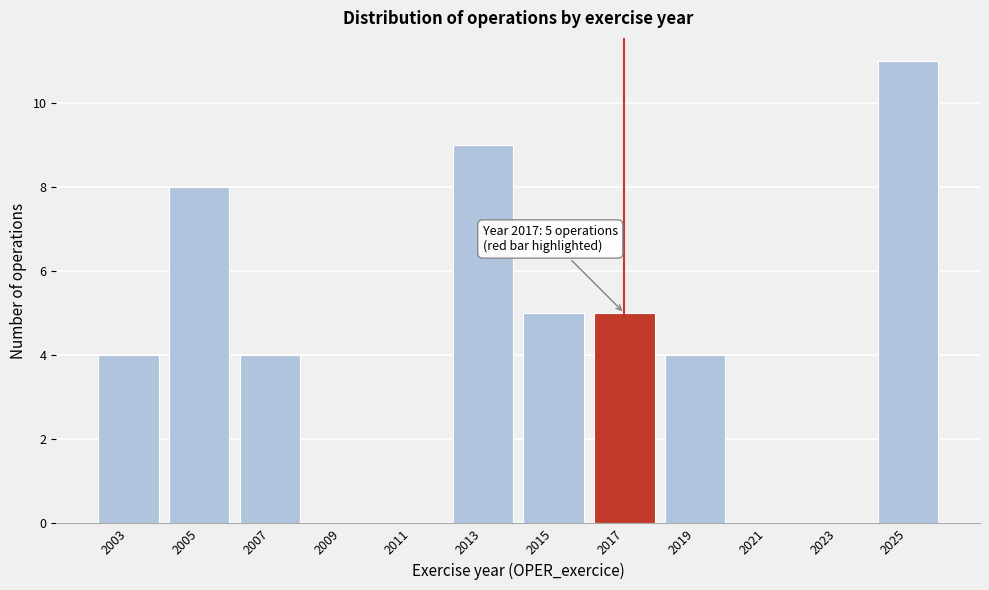

Reading left to right, list all the values displayed in this chart.

2003=4	2005=8	2007=4	2009=0	2011=0	2013=9	2015=5	2017=5	2019=4	2021=0	2023=0	2025=11